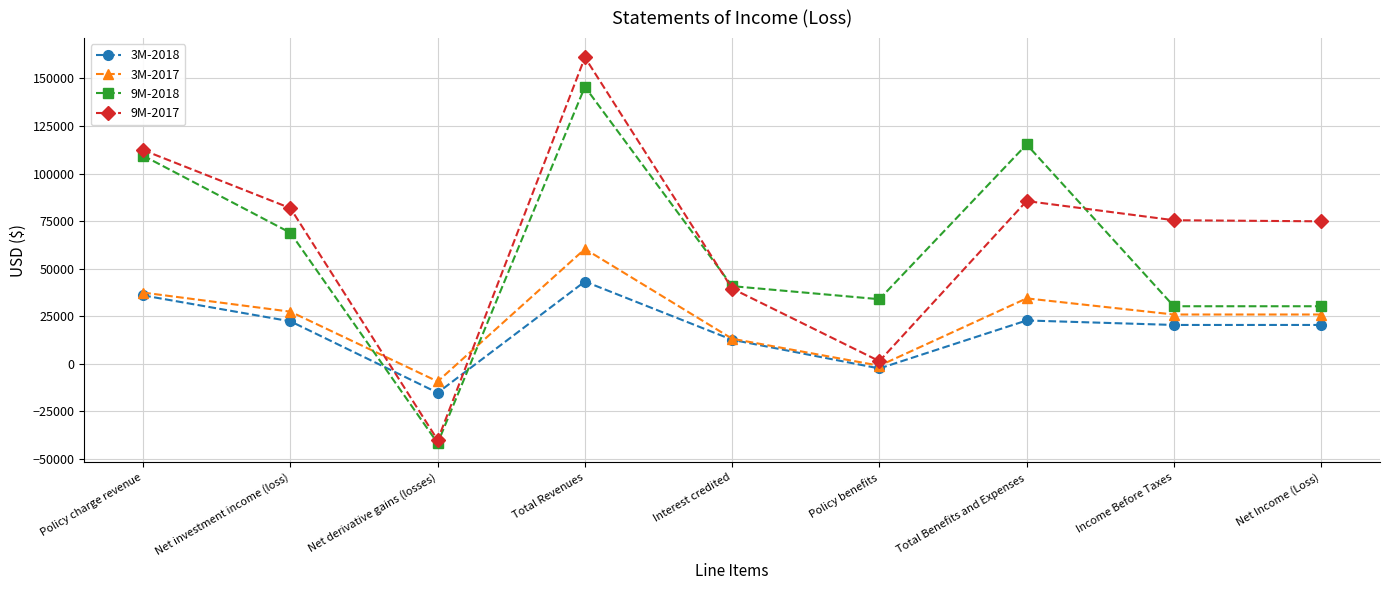

How many values in the 3M-2017 series are below 25936?

3